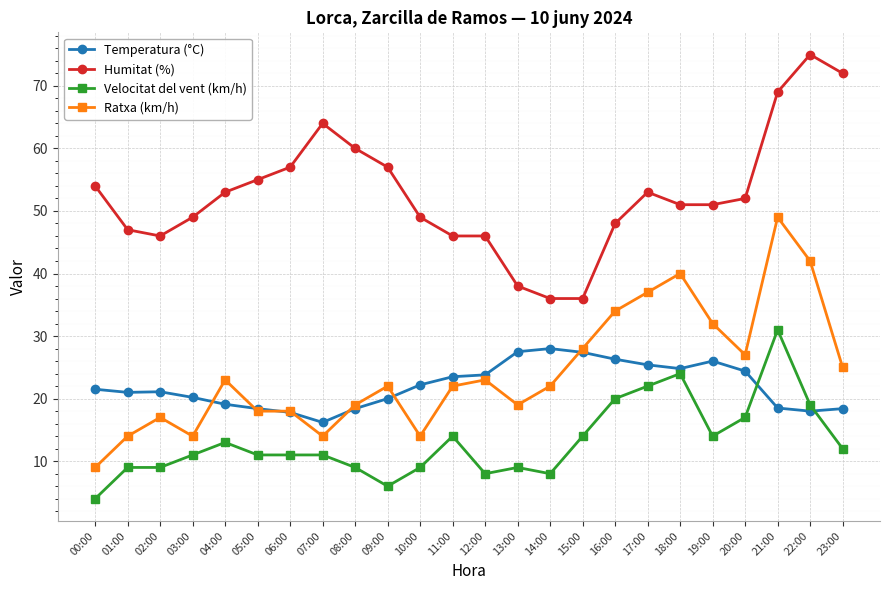

What is the label of the 14th point from the left?

13:00